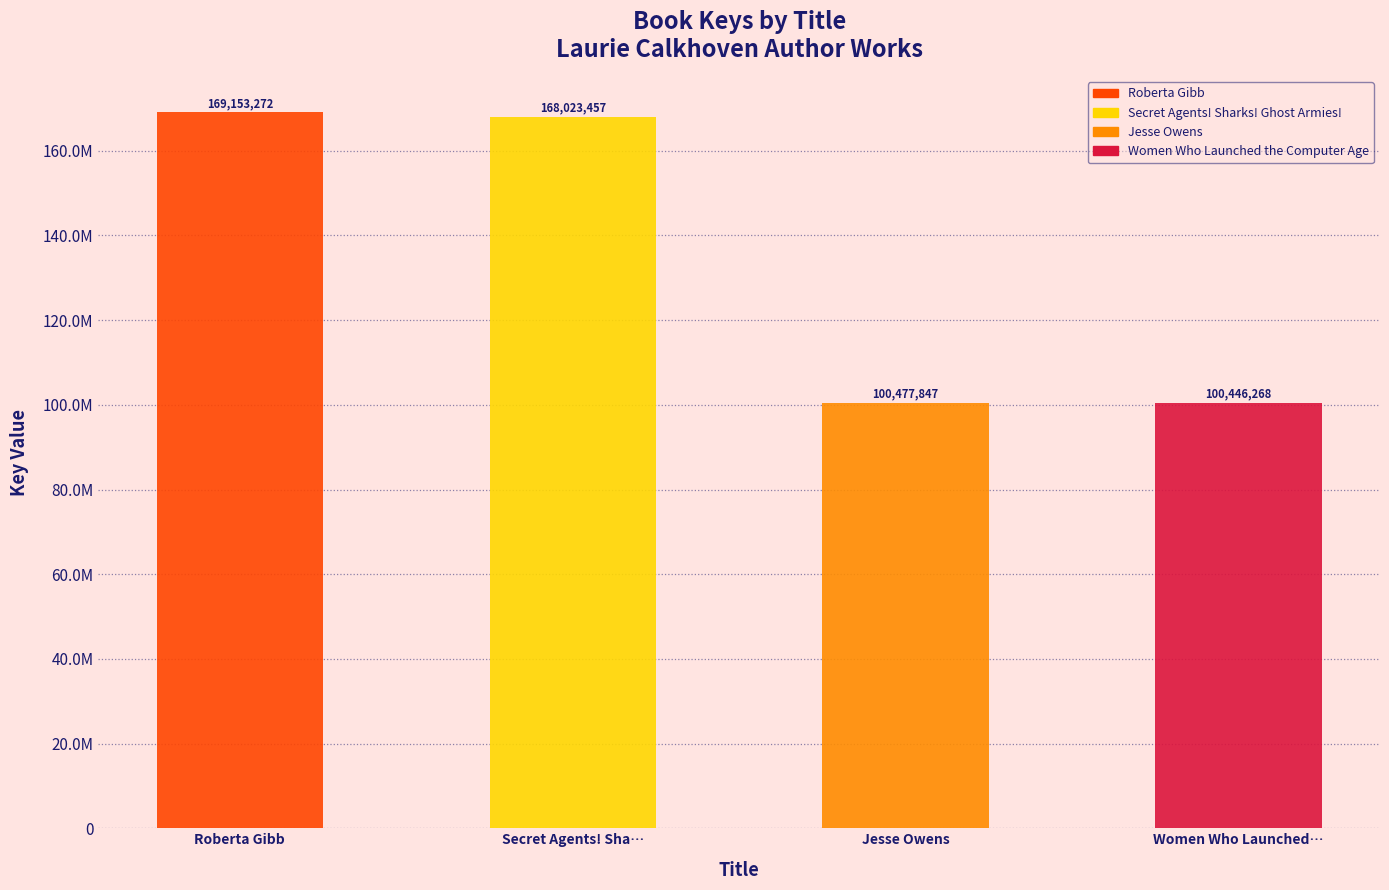

What is the label of the 4th bar from the left?

Women Who Launched the Computer Age